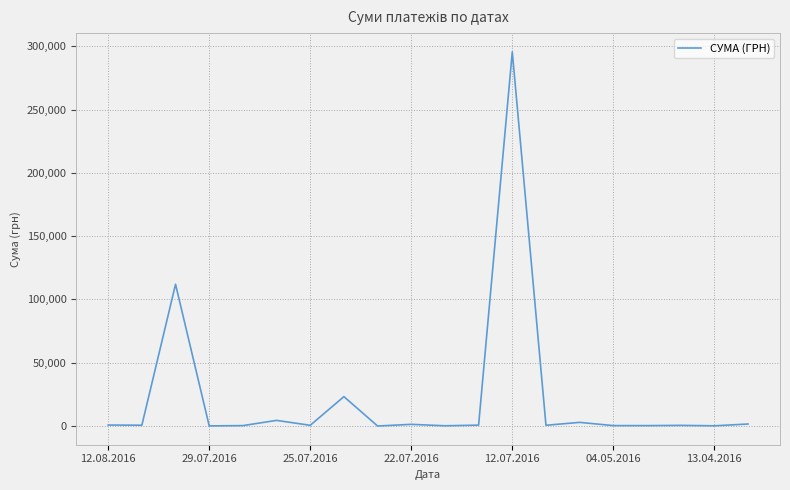

What is the greatest value displayed?

295638.6